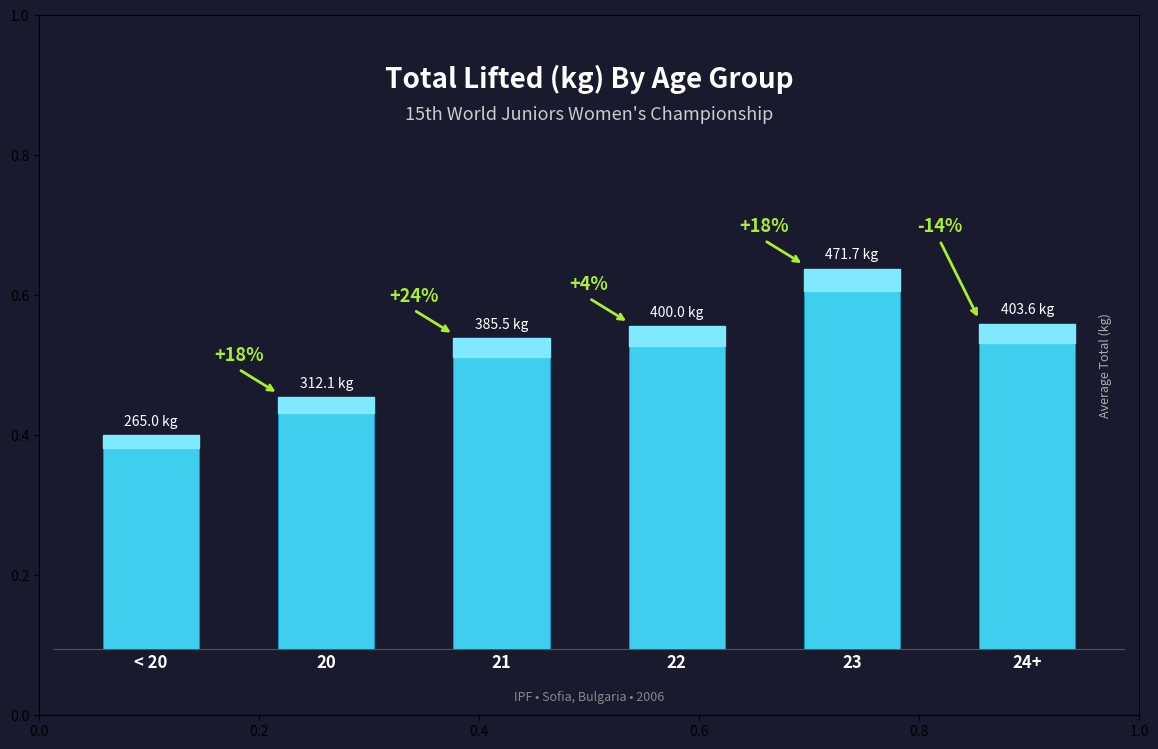

Reading left to right, list all the values displayed in this chart.

265.0	312.1	385.5	400.0	471.7	403.6